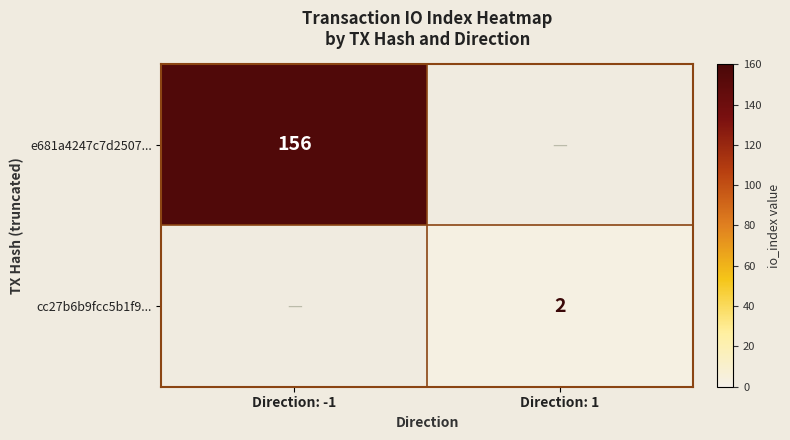

Is it true that e681a4247c7d2507... equals 156 at Direction: -1?

True